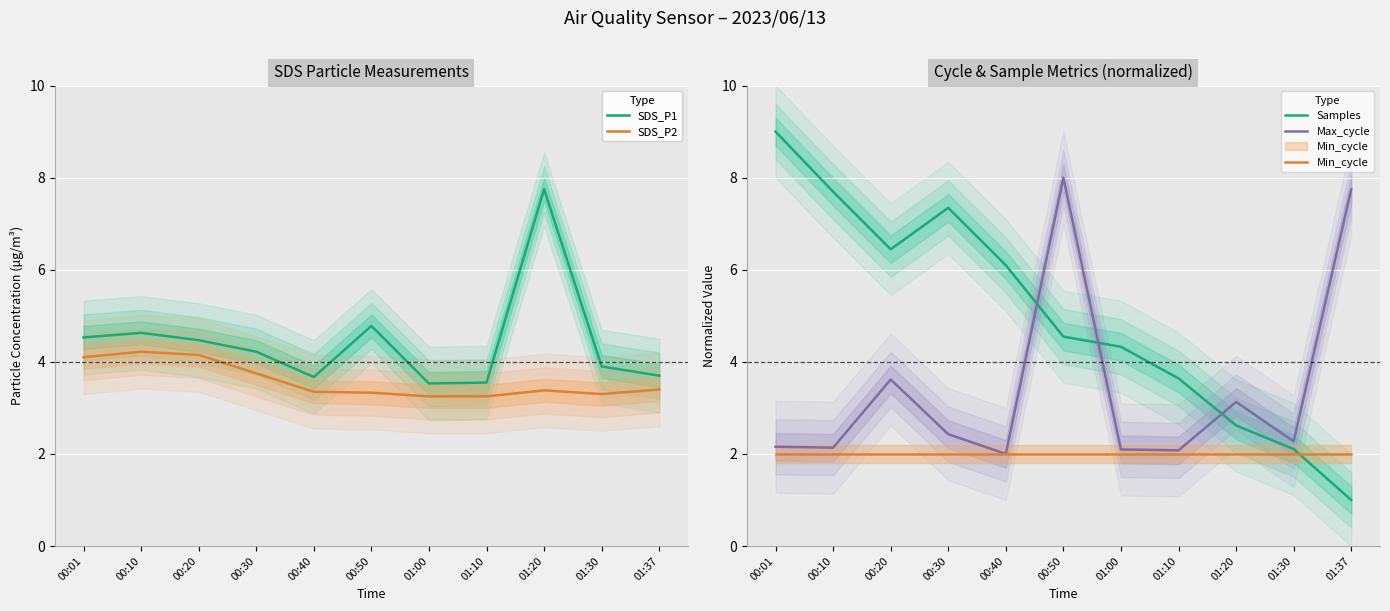

What is the label of the 10th point from the right?

00:10